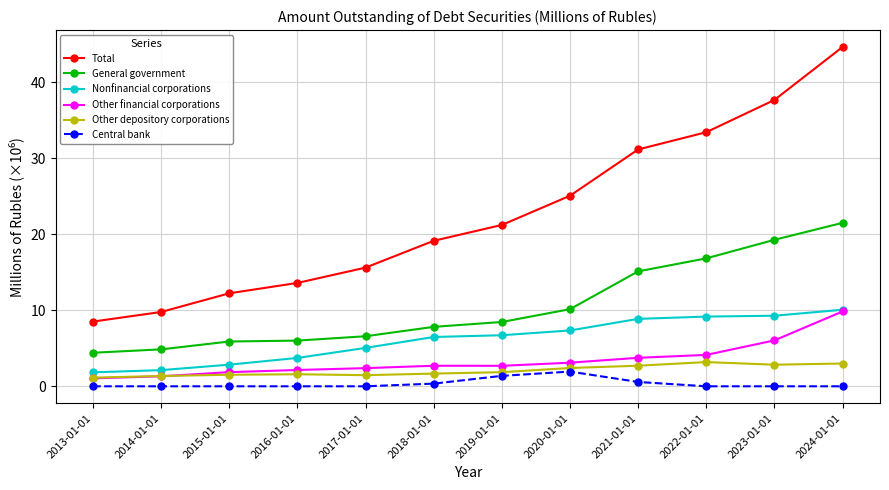

Which series has the widest spread of values?

Total